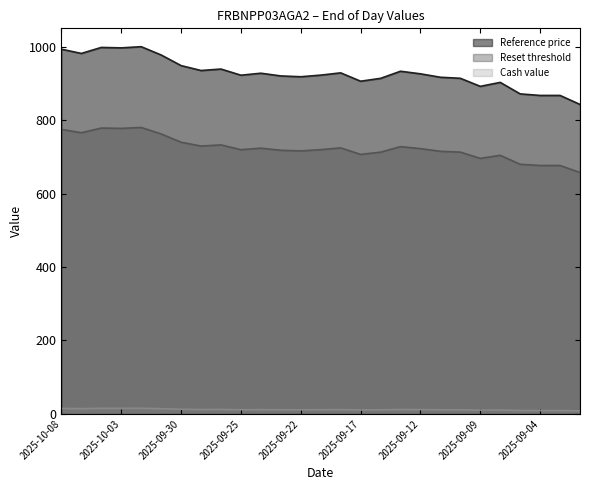

What are all the series names shown in the legend?

Reference price, Reset threshold, Cash value